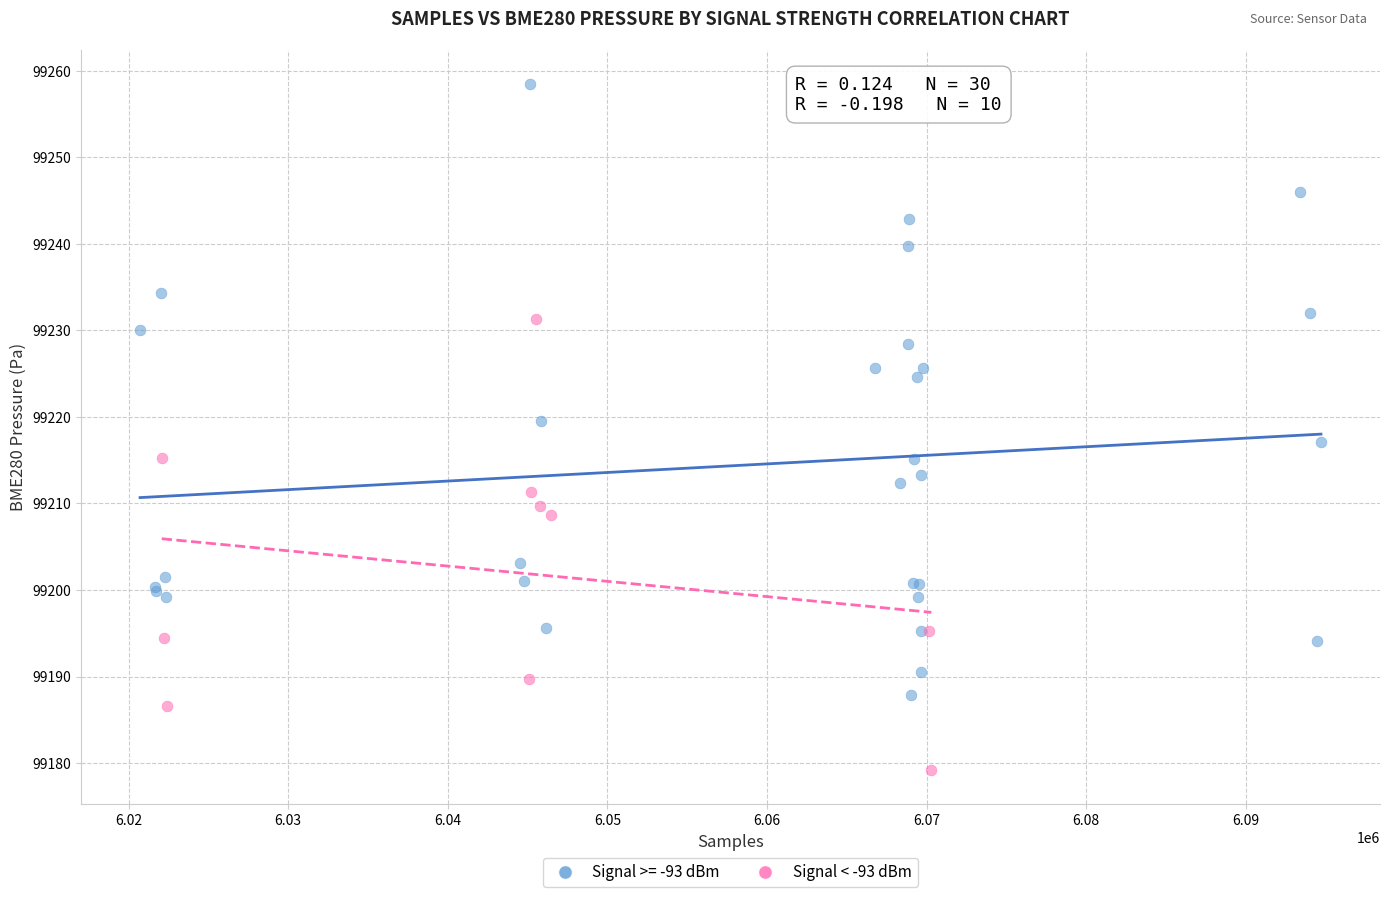

Which series contains the lowest Y value?

Signal < -93 dBm